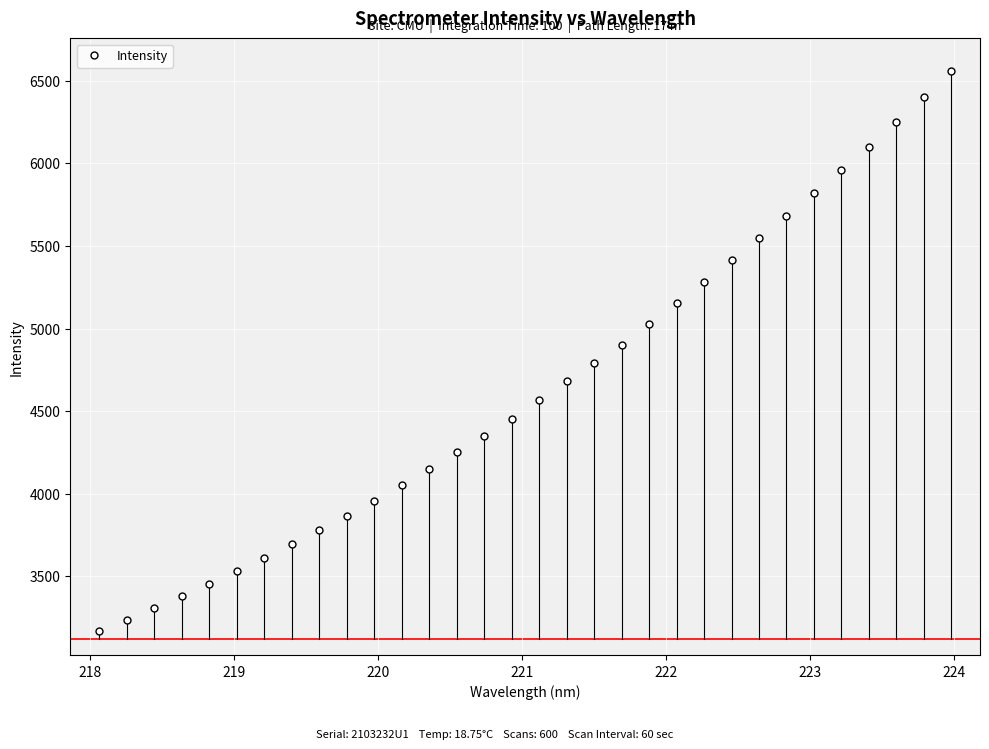

What is the sum of all values?

148404.8